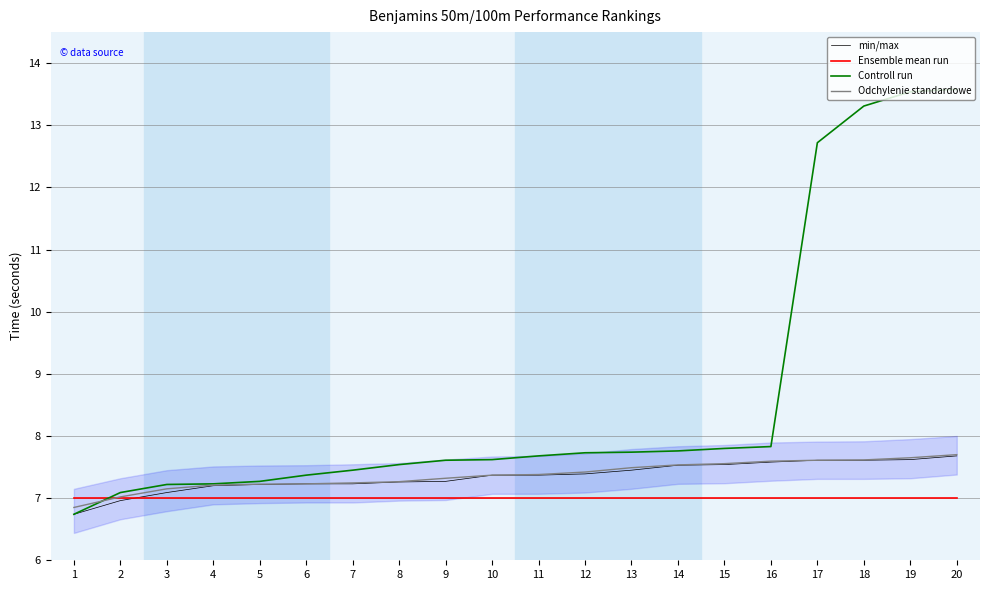

Which series has the widest spread of values?

Controll run